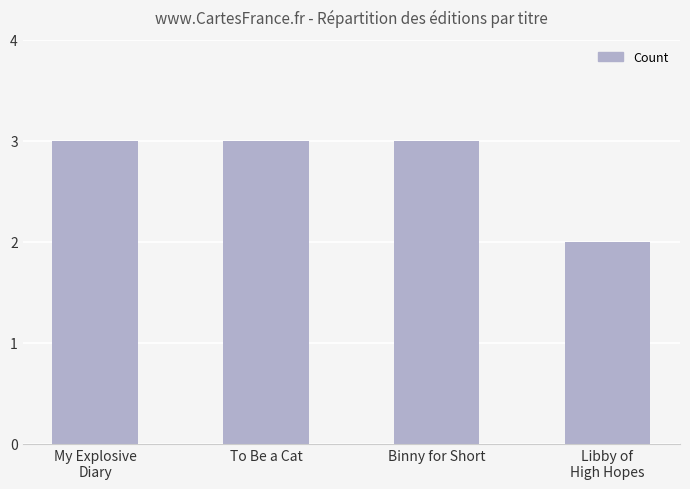

Is it true that the value at To Be a Cat is 3?

True